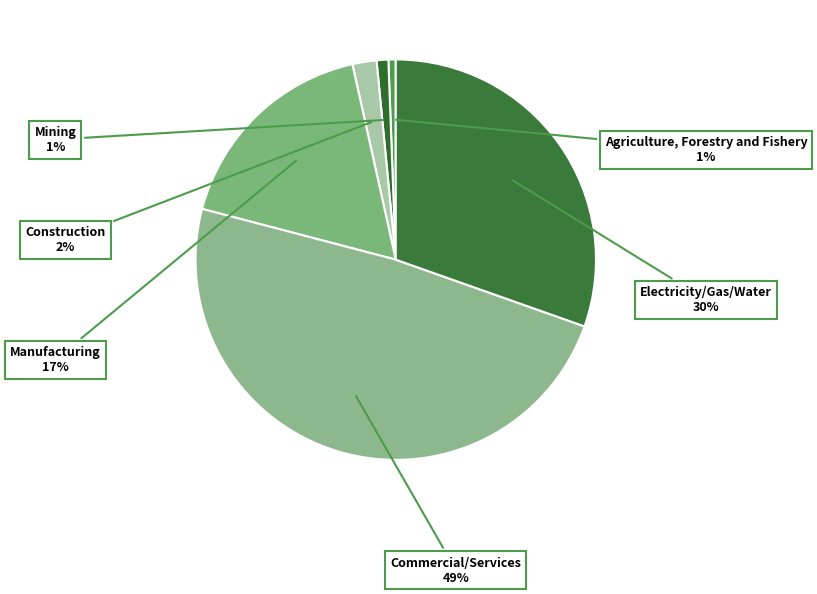

The Mining slice represents 1% of the pie. True or false?

True